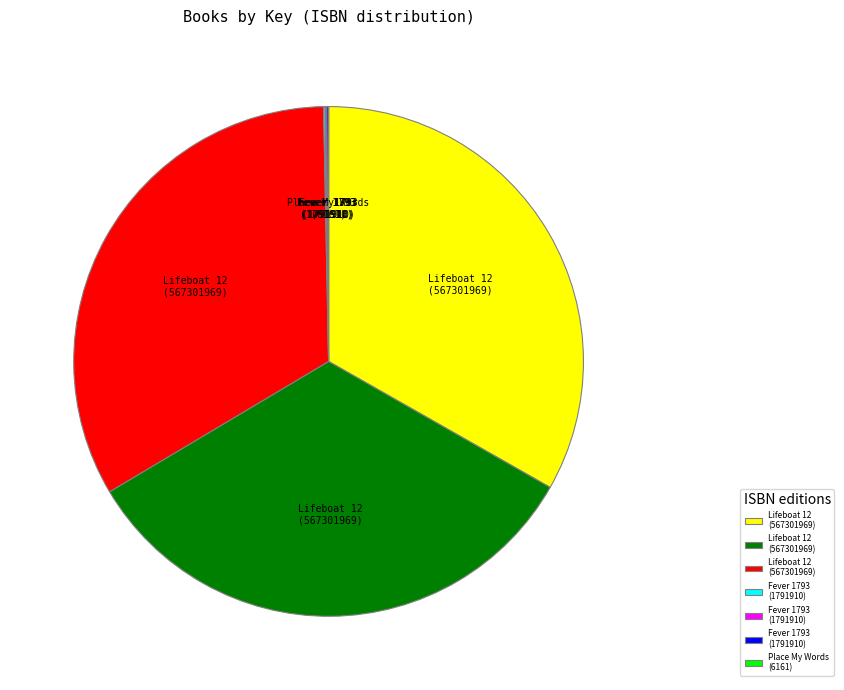

Is there a majority slice in this chart?

No